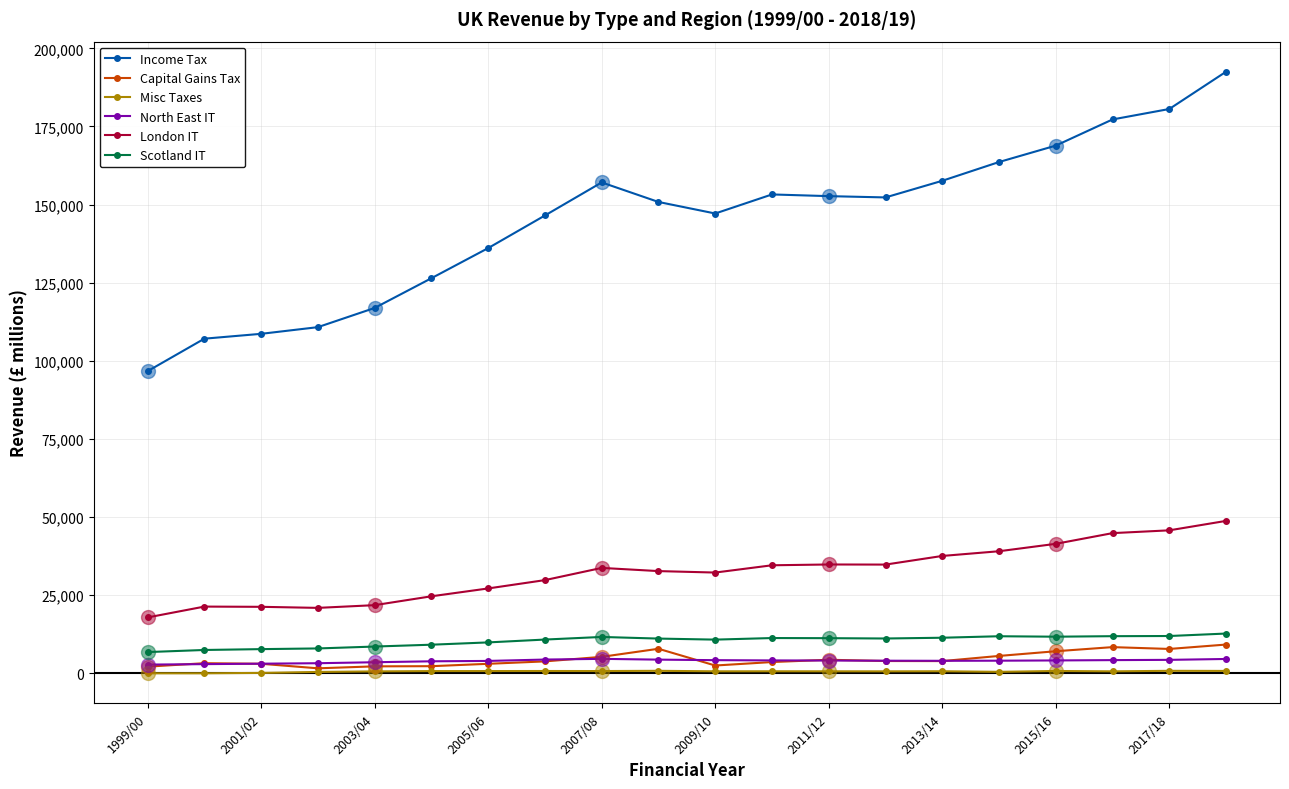

Rank the series by their maximum value, from highest to lowest.

Income Tax, London IT, Scotland IT, Capital Gains Tax, North East IT, Misc Taxes